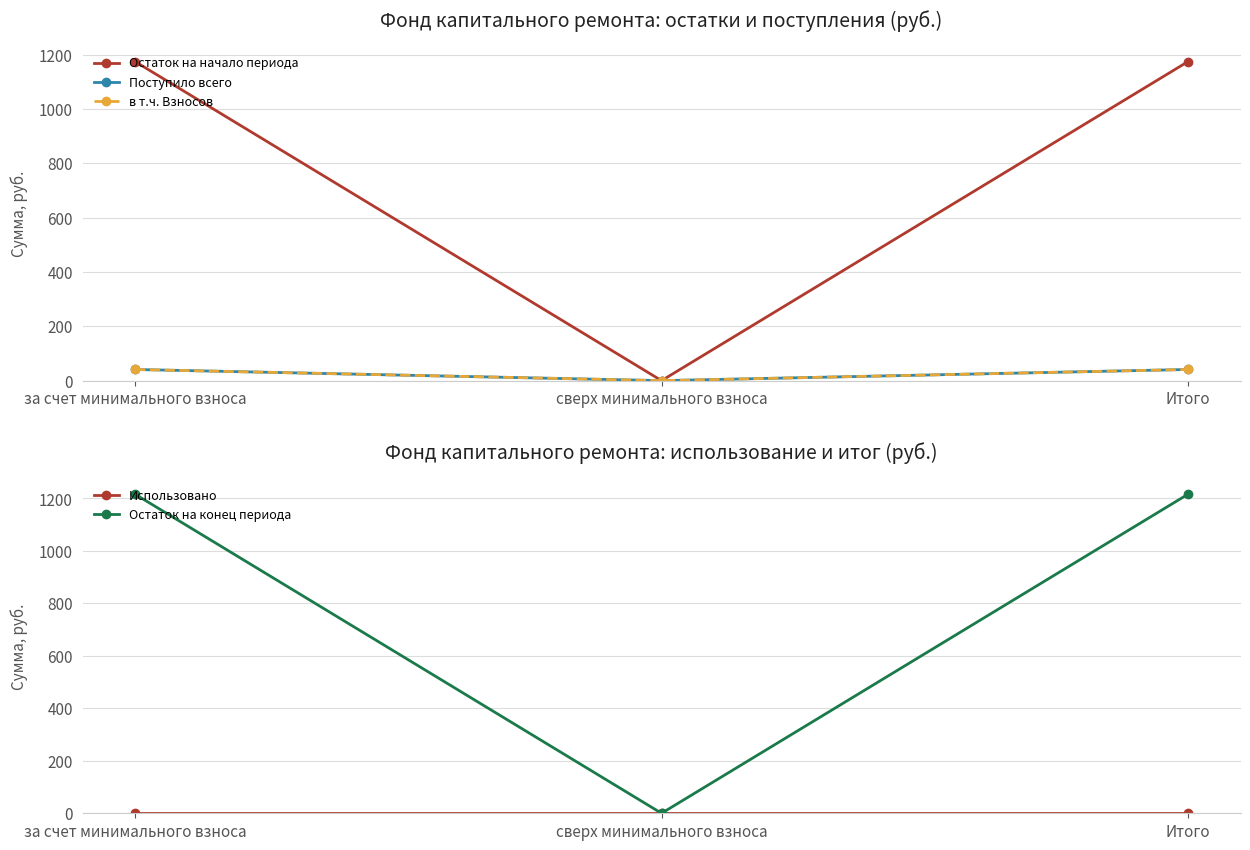

What is the difference between the highest and lowest values at Итого?

1216.1